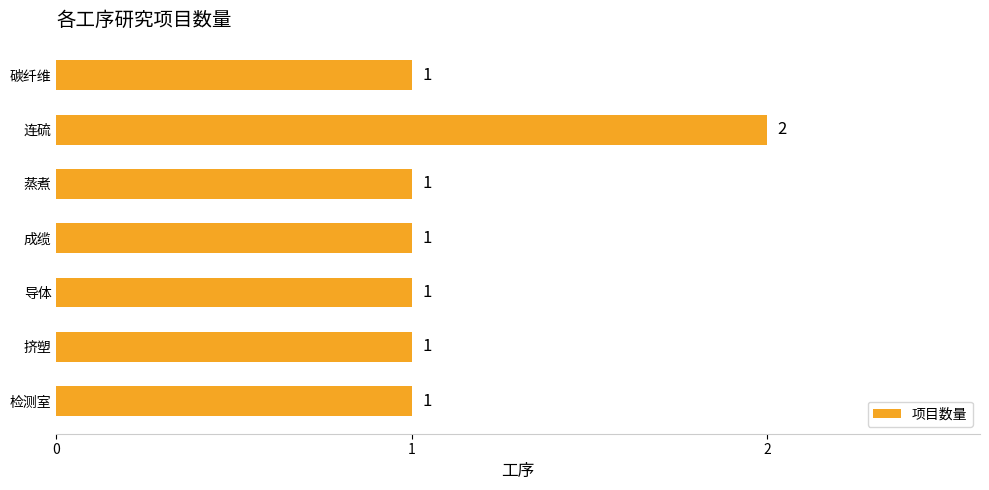

Between 连硫 and 成缆, which is larger?

连硫